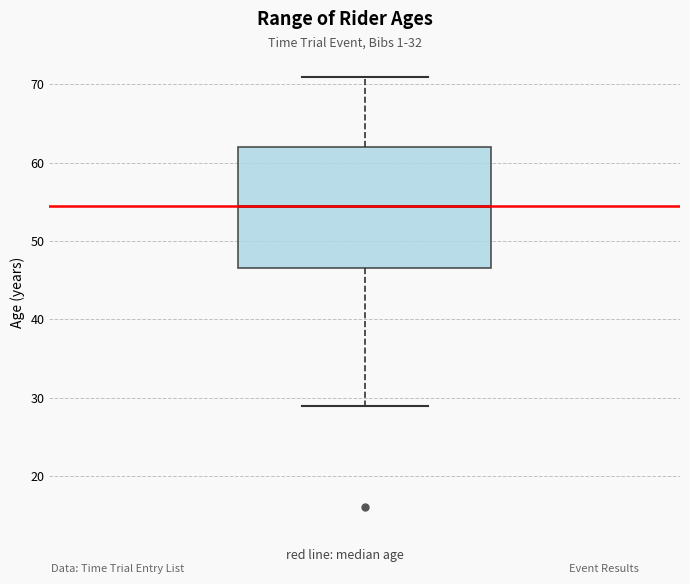

Where does the median line of the box sit on the y-axis? The values are not printed on the chart, so give them approximately, as read against the axis.

55